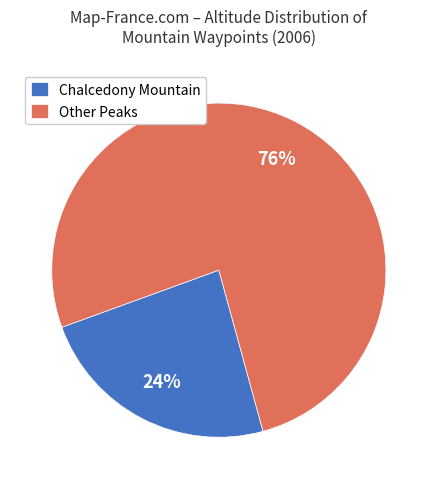

What is the largest slice in the pie chart?

Other Peaks